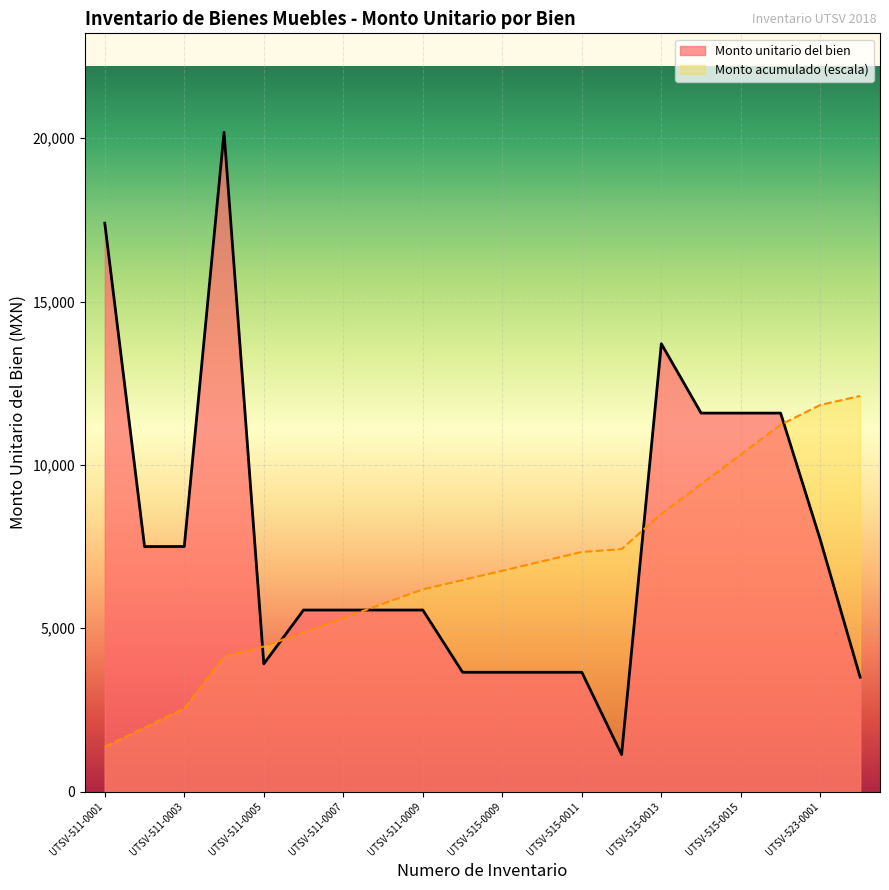

At how many categories does at least one series exceed 7238?

12